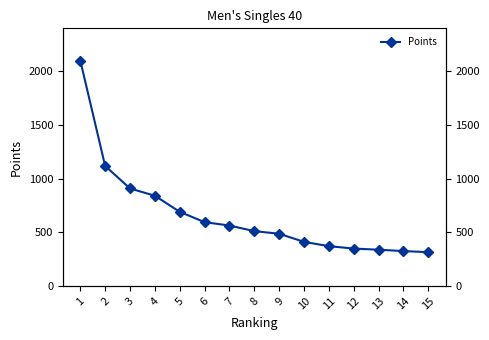

Is it true that the value at 5 is 690.3?

True